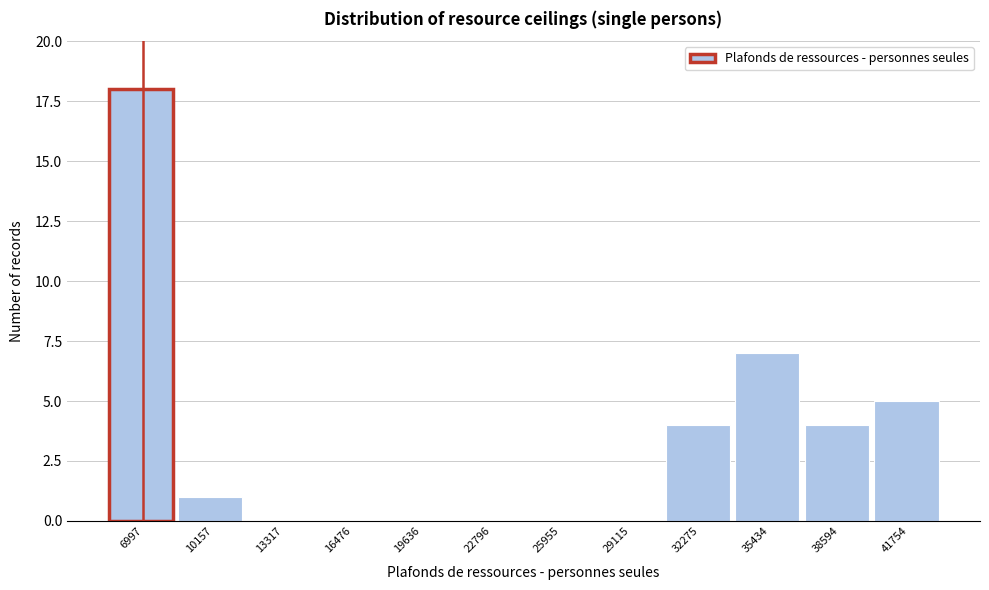

Reading left to right, extract all data points from this chart.

6997=18	10157=1	13317=0	16476=0	19636=0	22796=0	25955=0	29115=0	32275=4	35434=7	38594=4	41754=5